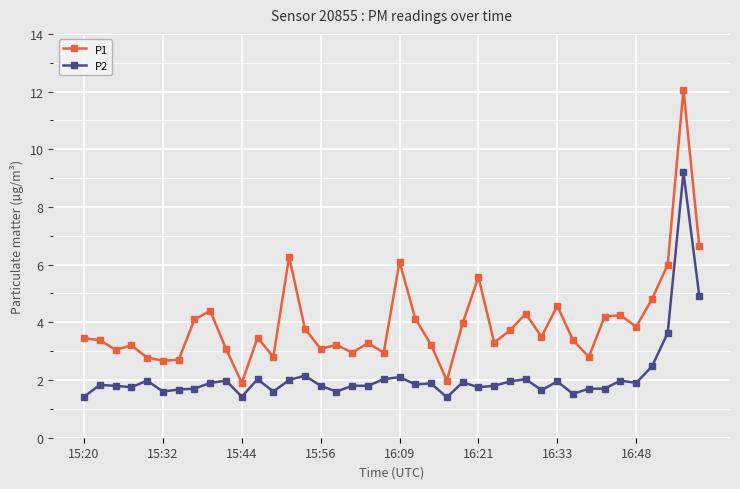

True or false: P2 and P1 intersect in this chart.

False